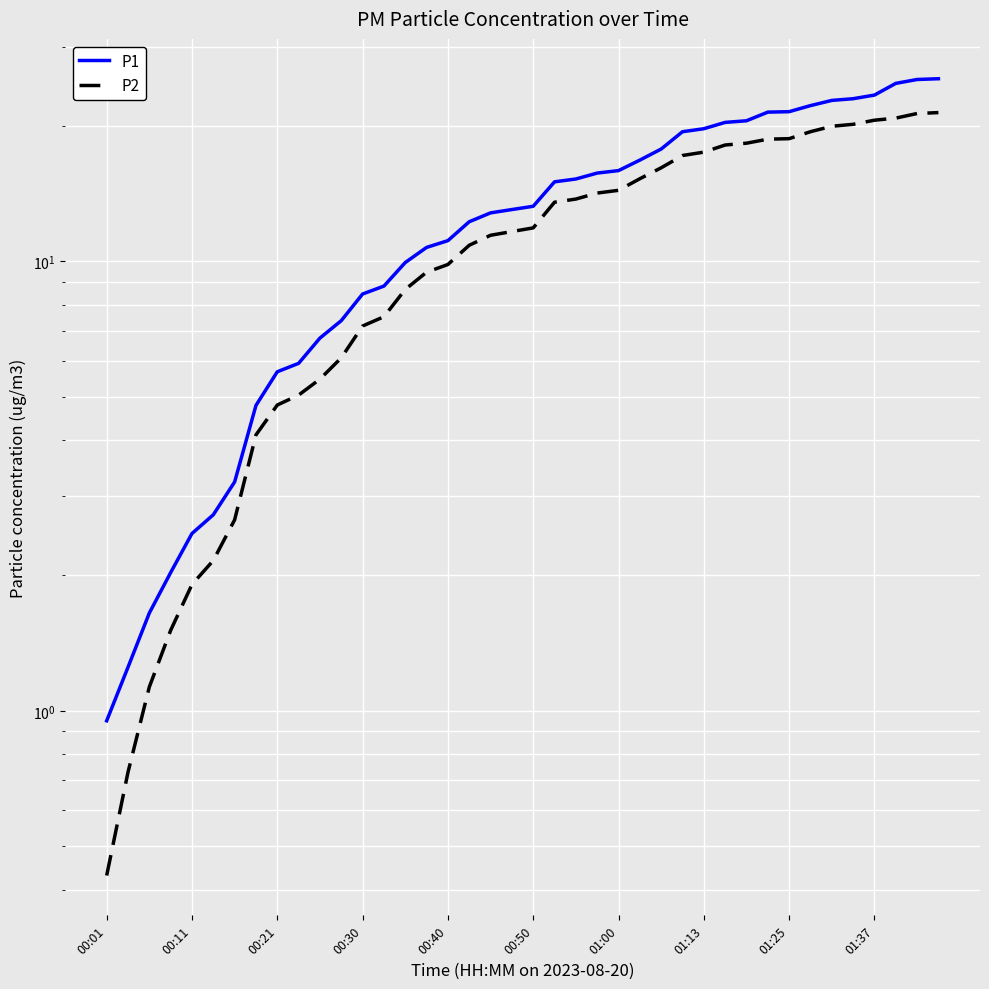

True or false: P1 has a value of 23.0 at 35.

True